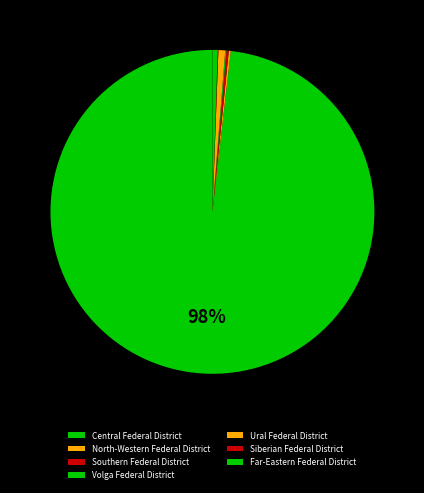

To the nearest percent, what is the difference between the Southern Federal District and Central Federal District slice percentages?

98%